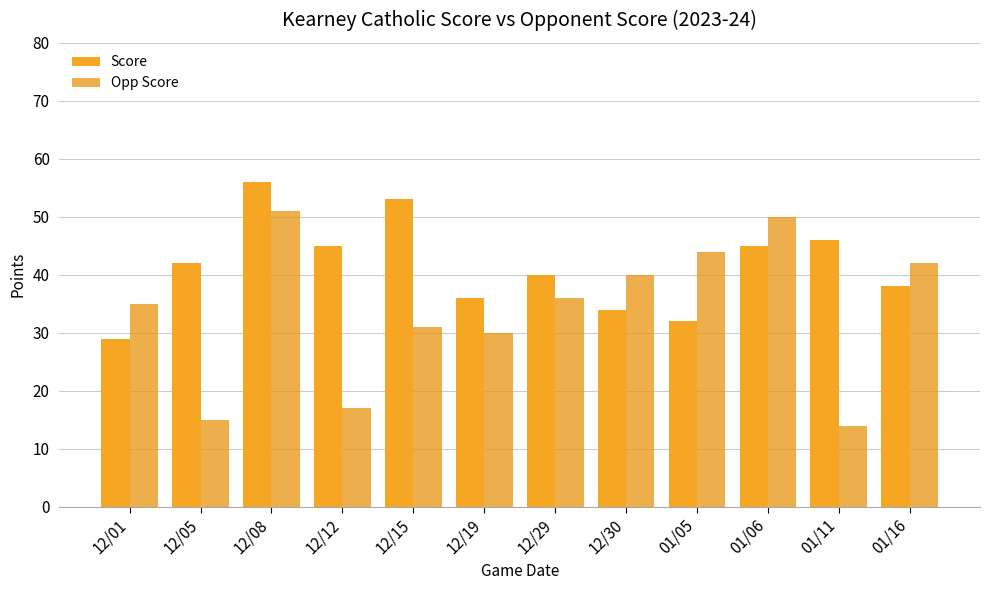

Count the number of data series in this chart.

2